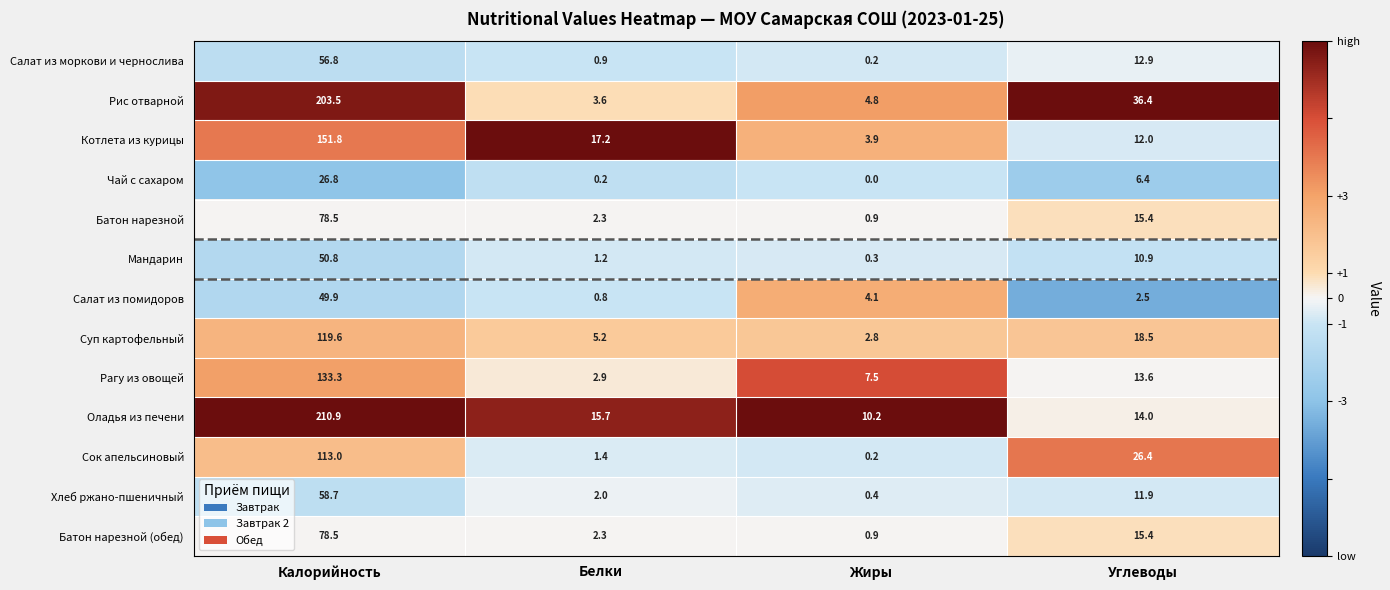

Rank the categories by Чай с сахаром value from lowest to highest.

Жиры, Белки, Углеводы, Калорийность